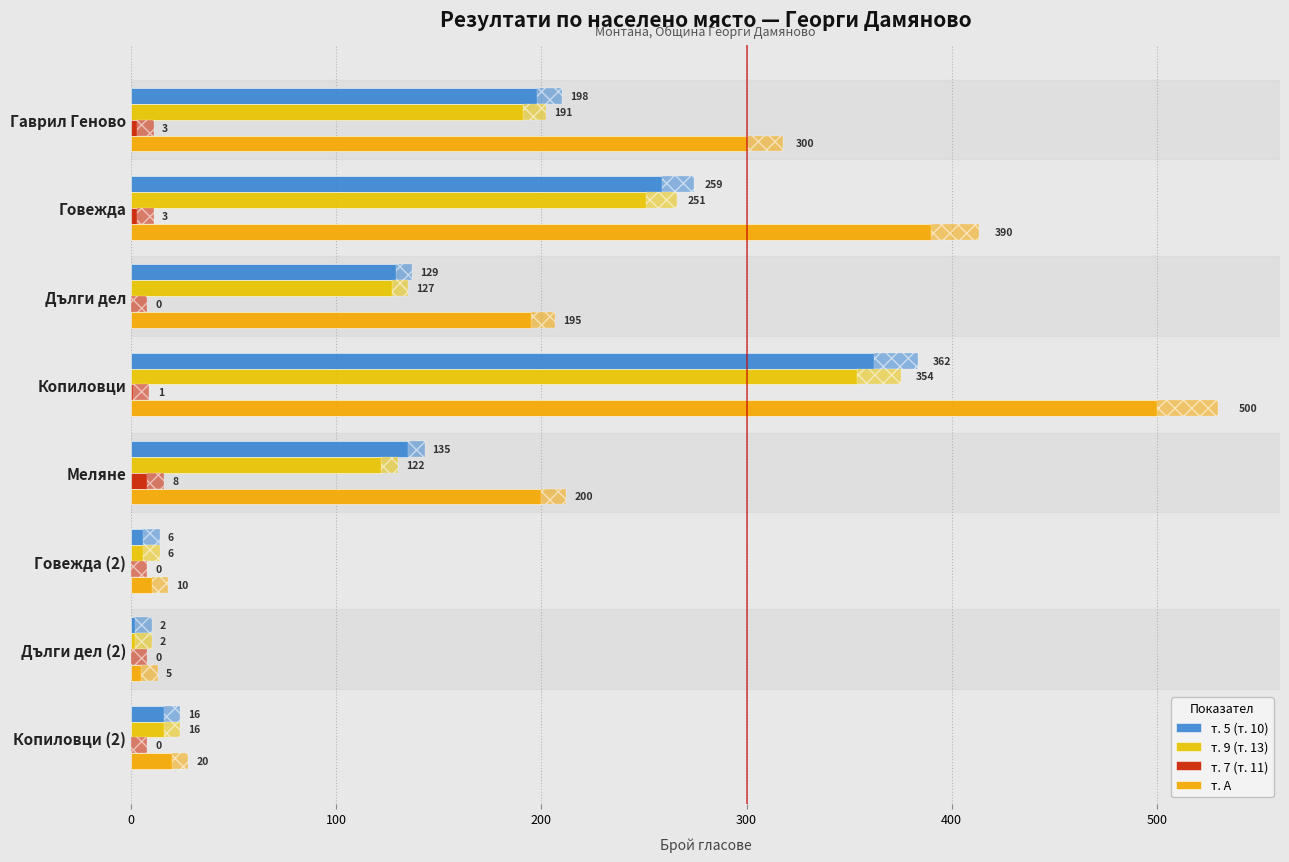

Reading right to left, transcribe all the data shown in this chart.

т. 5 (т. 10): 16	2	6	135	362	129	259	198
т. 9 (т. 13): 16	2	6	122	354	127	251	191
т. 7 (т. 11): 0	0	0	8	1	0	3	3
т. А: 20	5	10	200	500	195	390	300